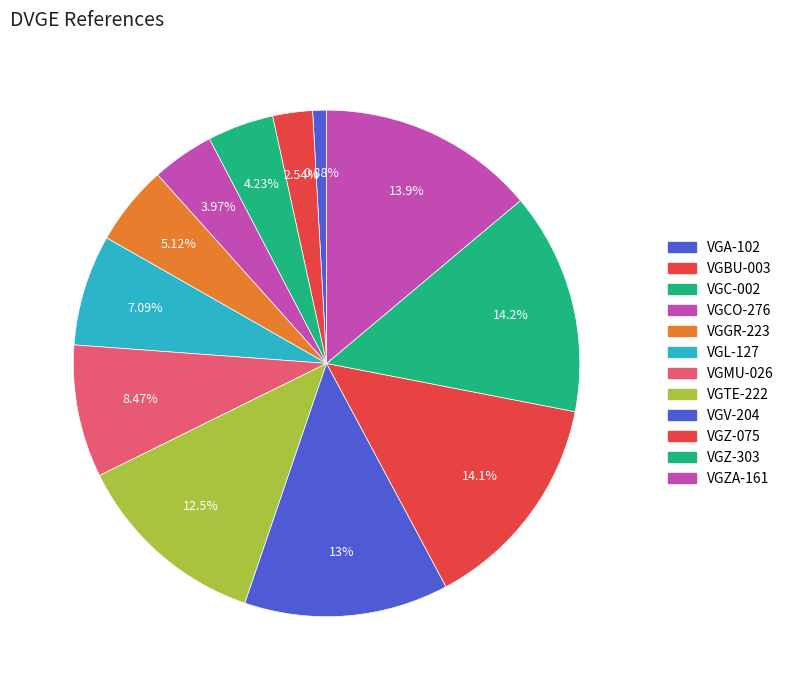

The VGZA-161 slice represents 14% of the pie. True or false?

True